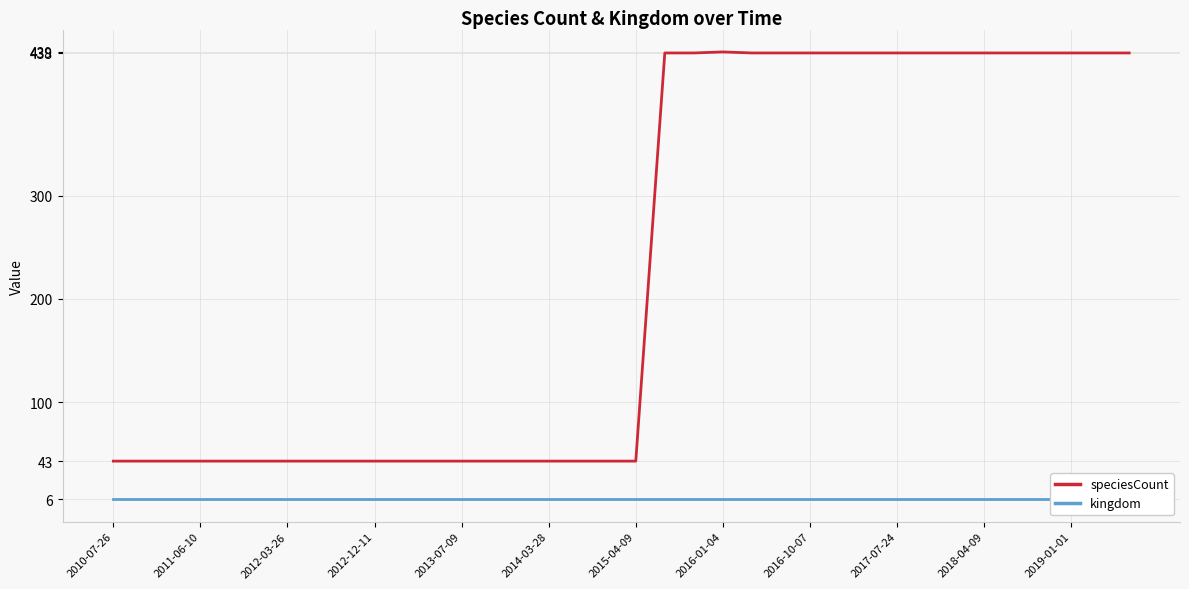

What is the maximum value for speciesCount?

439